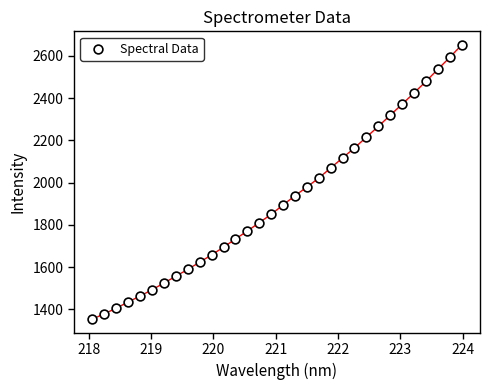

What is the range of X values (max minus min)?

5.9